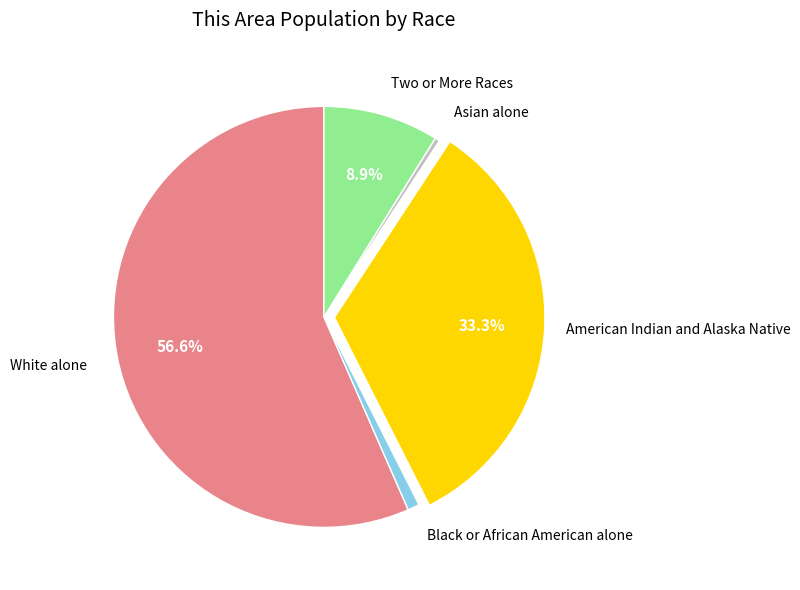

To the nearest percent, what is the average slice percentage?

20%